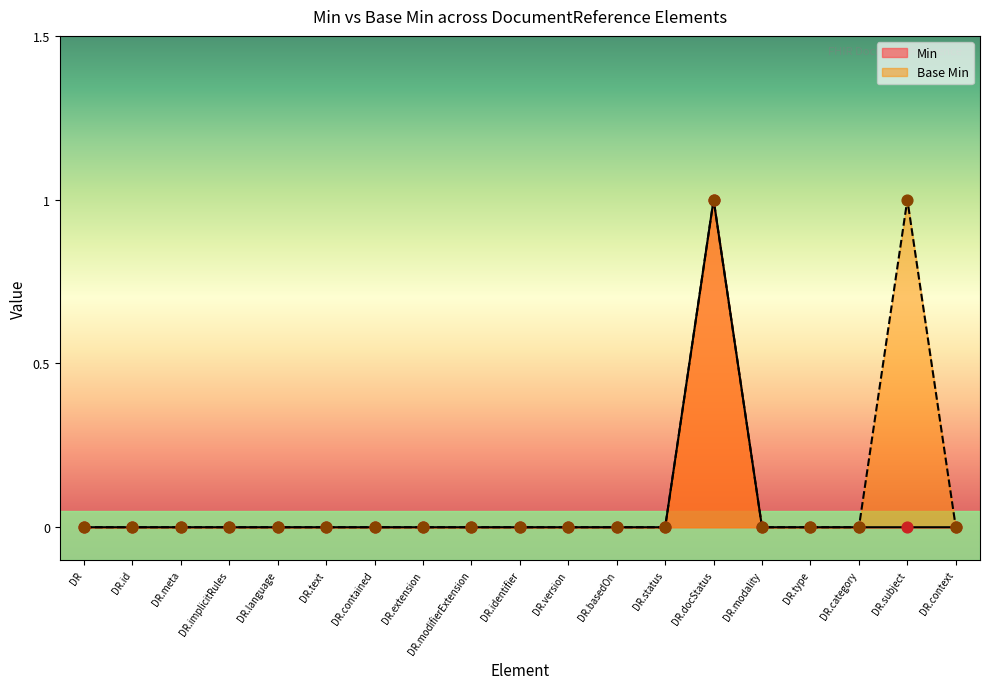

What are all the series names shown in the legend?

Min, Base Min